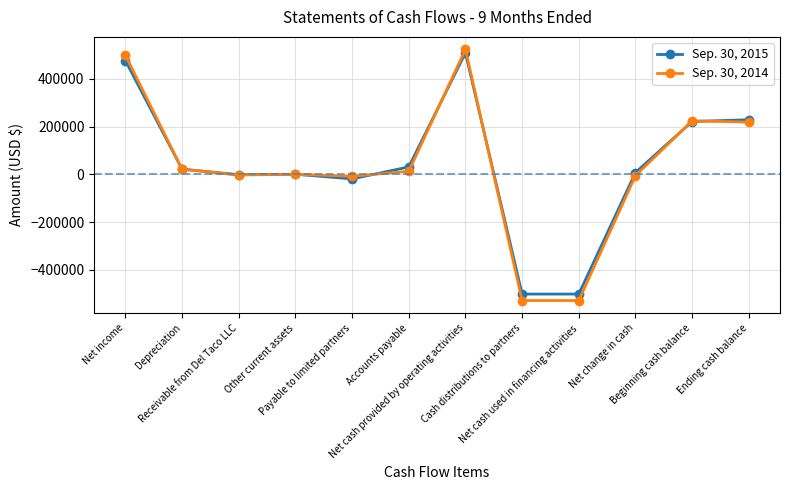

What is the label of the 6th point from the right?

Net cash provided by operating activities